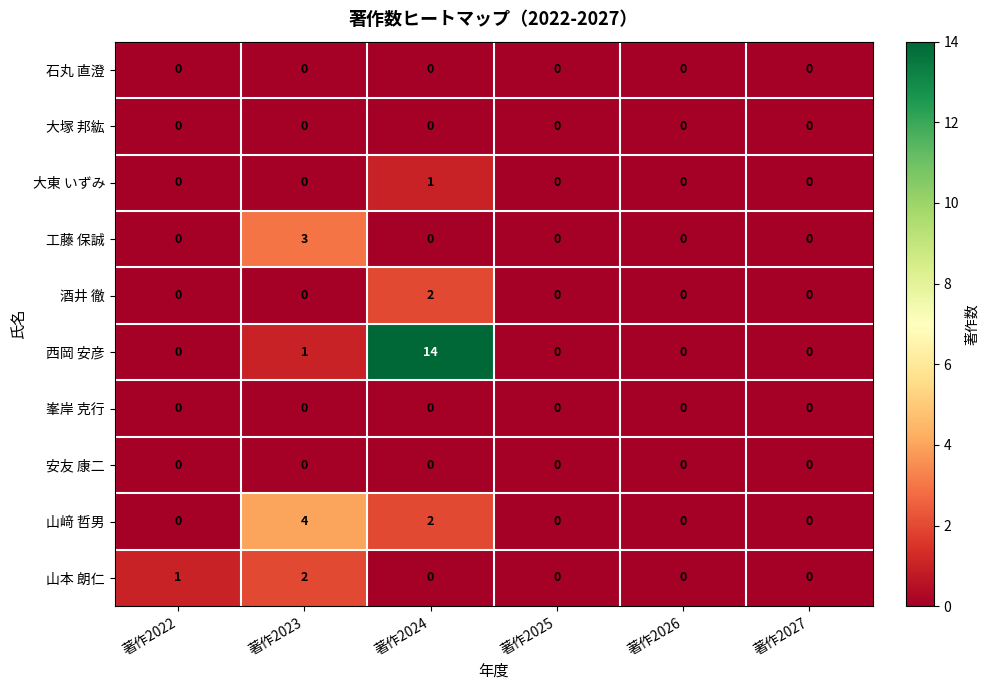

At which category is the sum across all series the highest?

著作2024